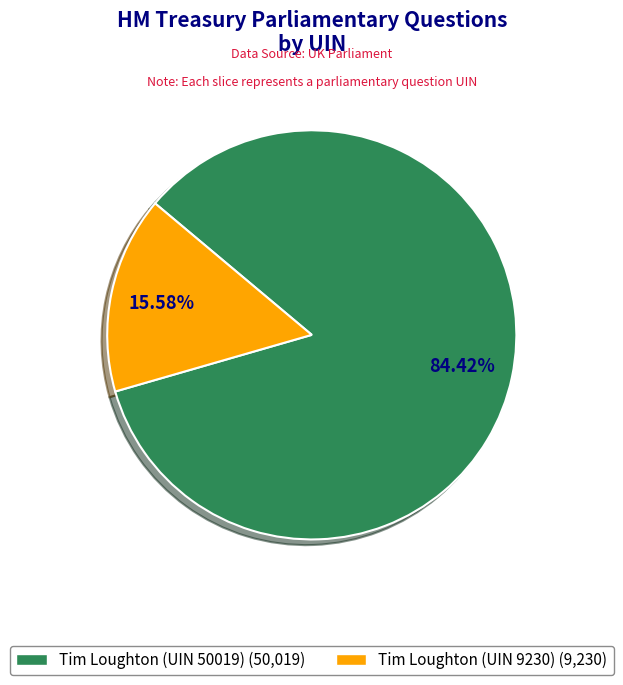

What portion of the pie excludes Tim Loughton (UIN 9230)?

84.4%